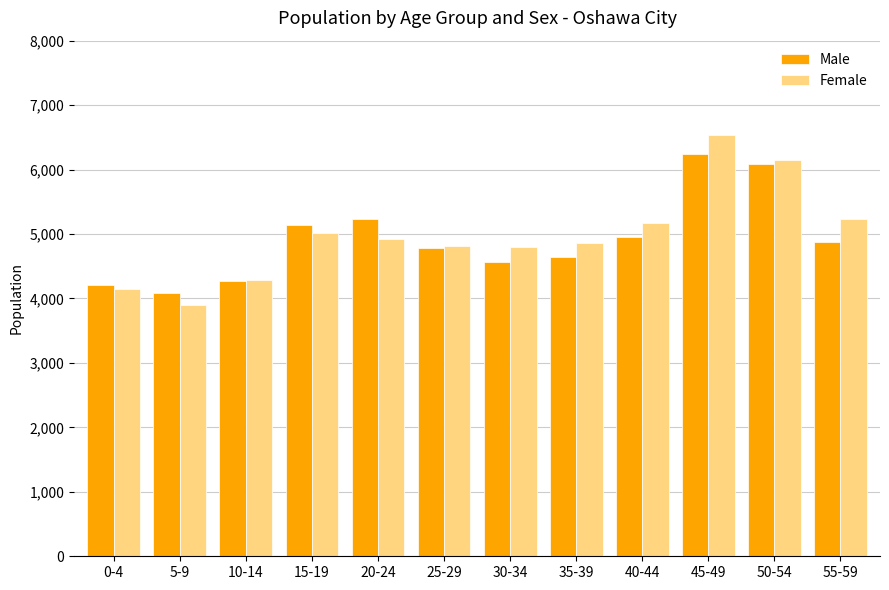

Rank the series by their maximum value, from highest to lowest.

Female, Male